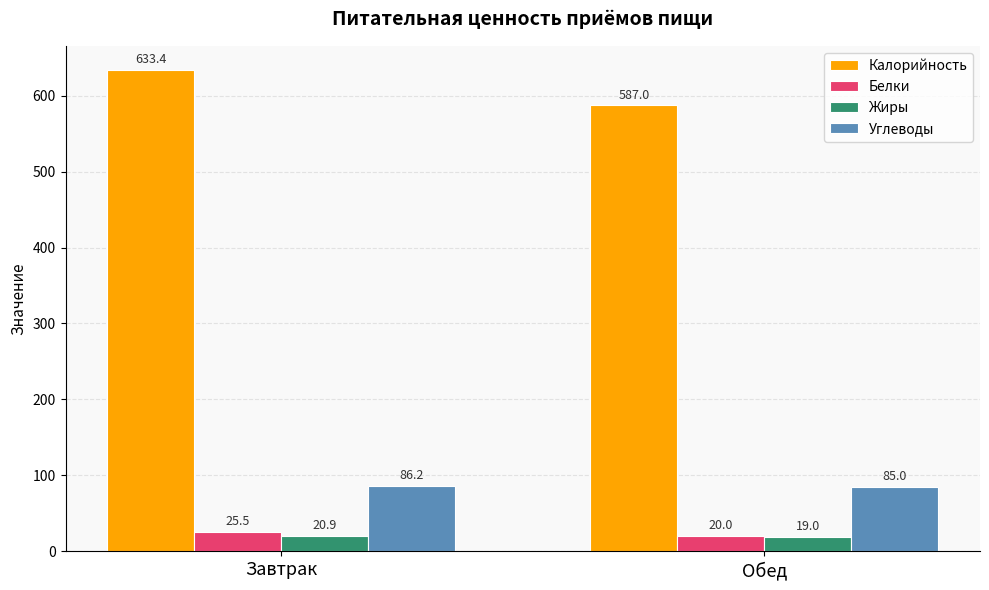

Rank the series at Обед from lowest to highest value.

Жиры, Белки, Углеводы, Калорийность